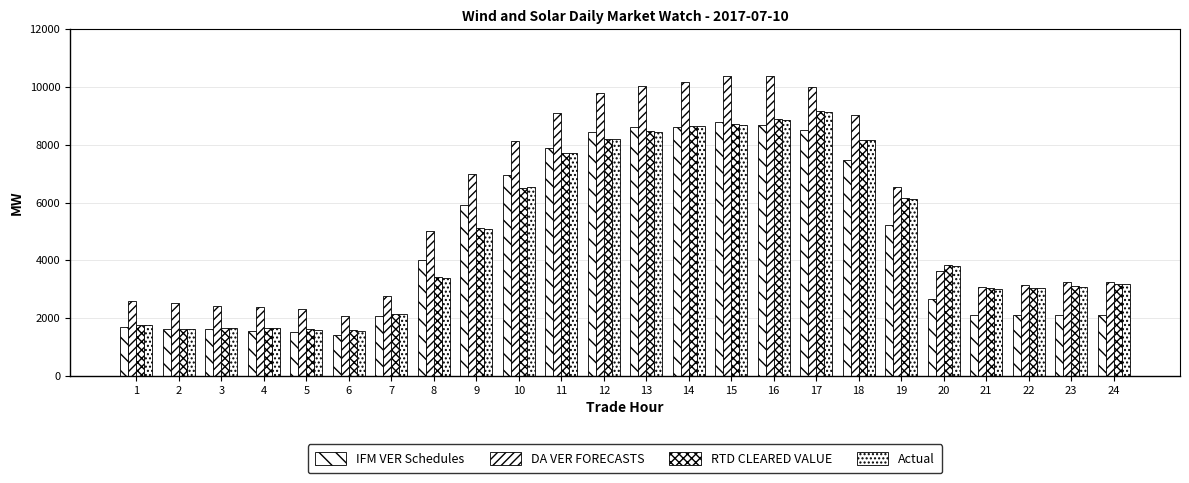

Count the number of categories in the chart.

24